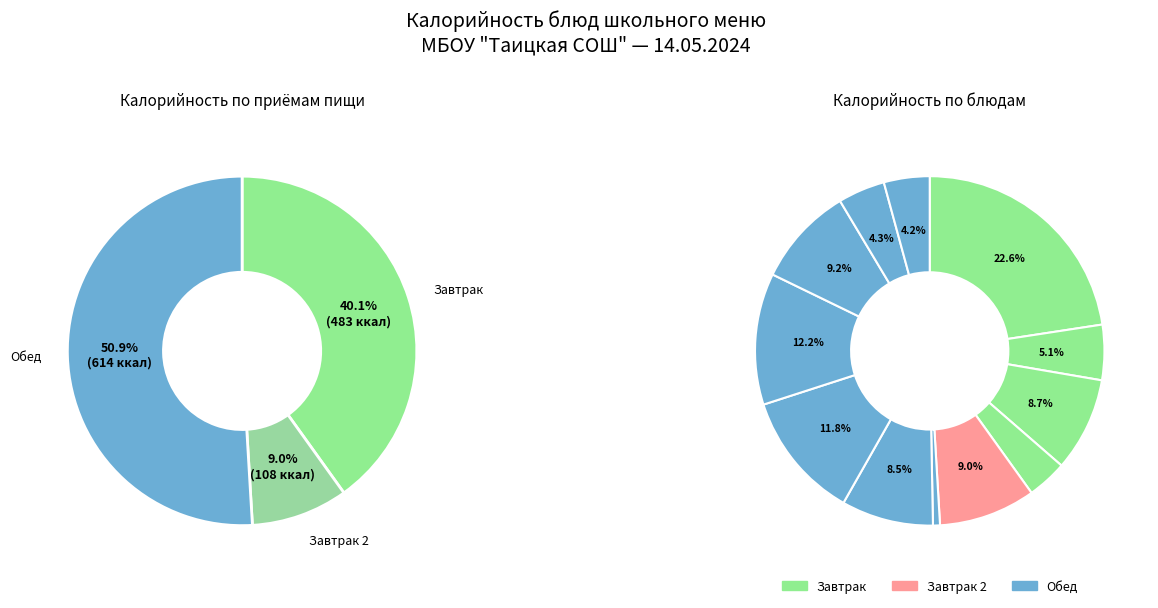

Count the number of slices in the pie.

12